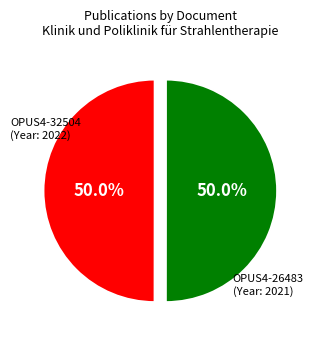

Count the number of slices in the pie.

2